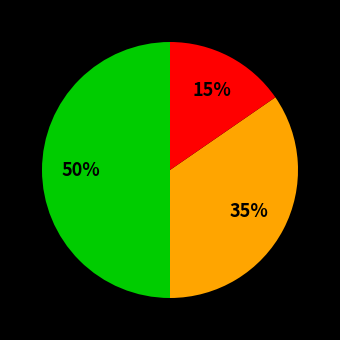

To the nearest percent, what is the difference between the largest and smallest slice percentages?

35%